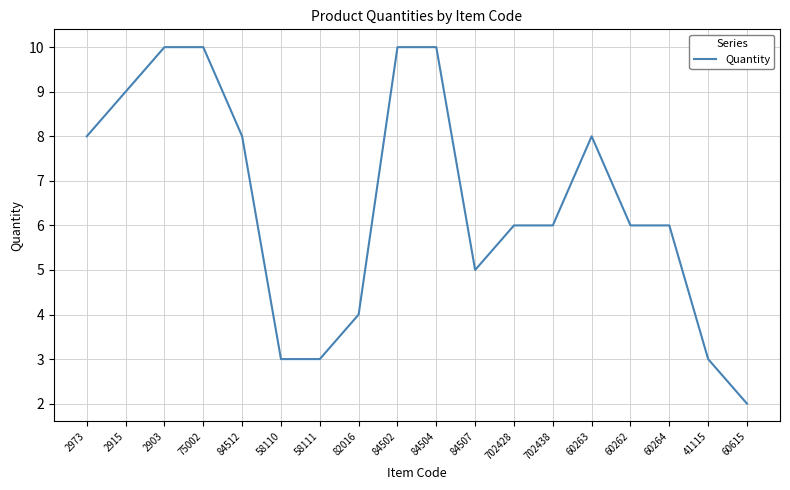

Does the chart have visible grid lines?

Yes